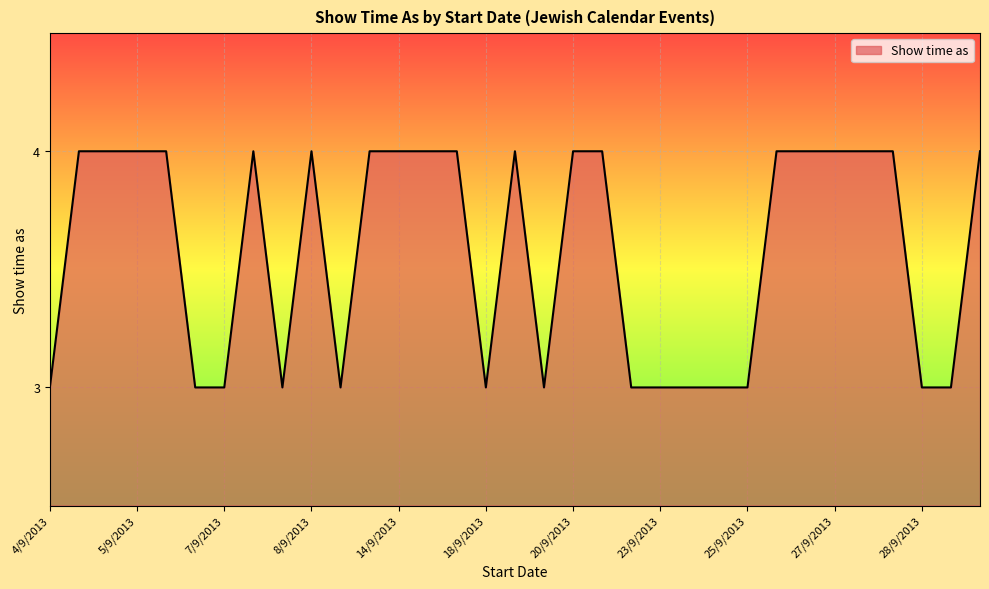

What is the difference between the second highest and second lowest values?

1